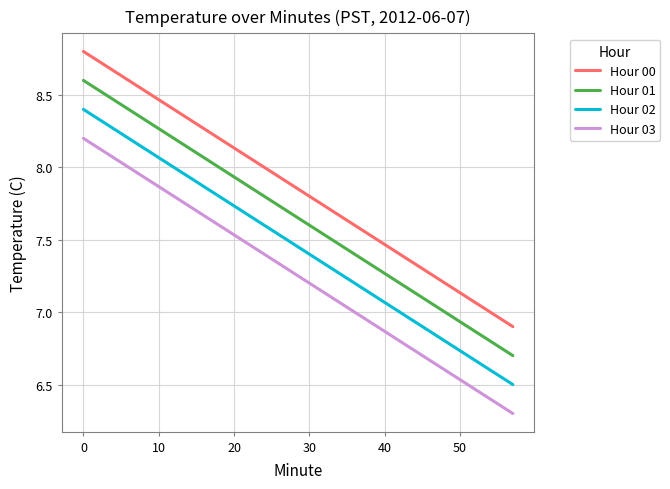

True or false: Hour 00 has more than 0 interior local peaks.

False